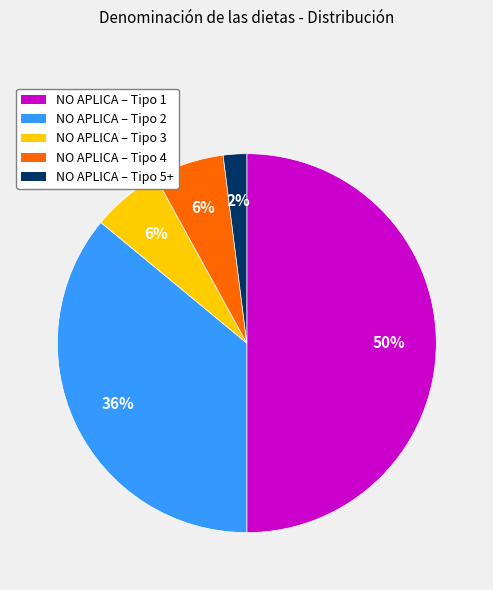

To the nearest percent, what is the difference between the largest and smallest slice percentages?

48%